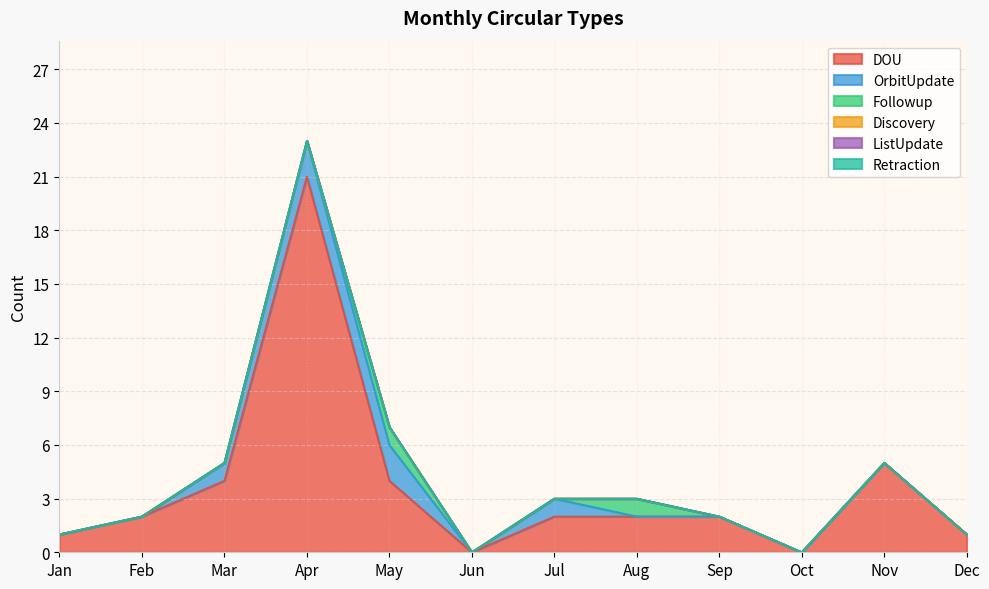

Which series has the widest spread of values?

DOU